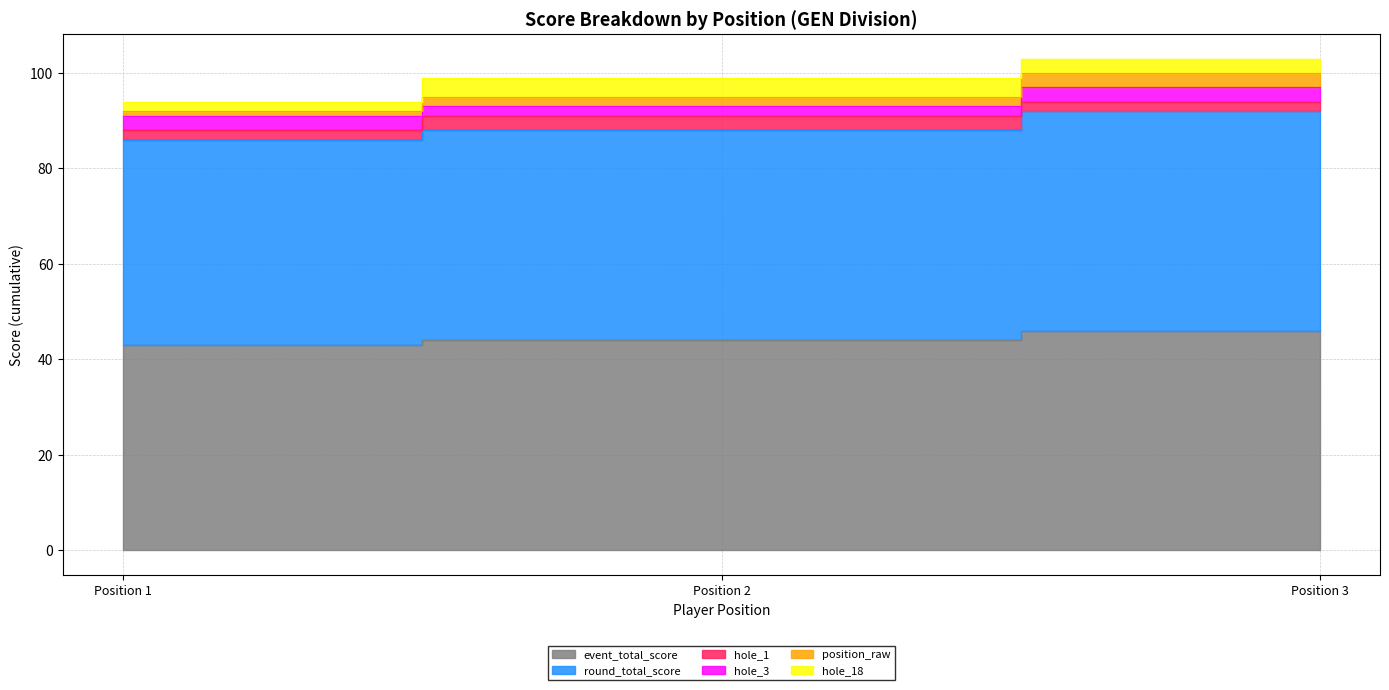

Does the chart display data point markers on the line(s)?

No